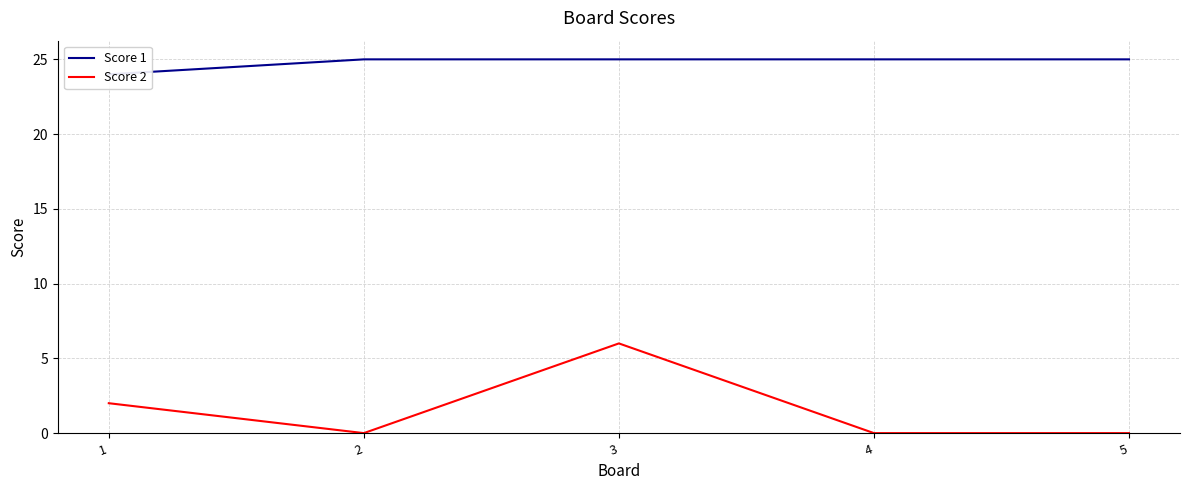

Does the chart have visible grid lines?

Yes